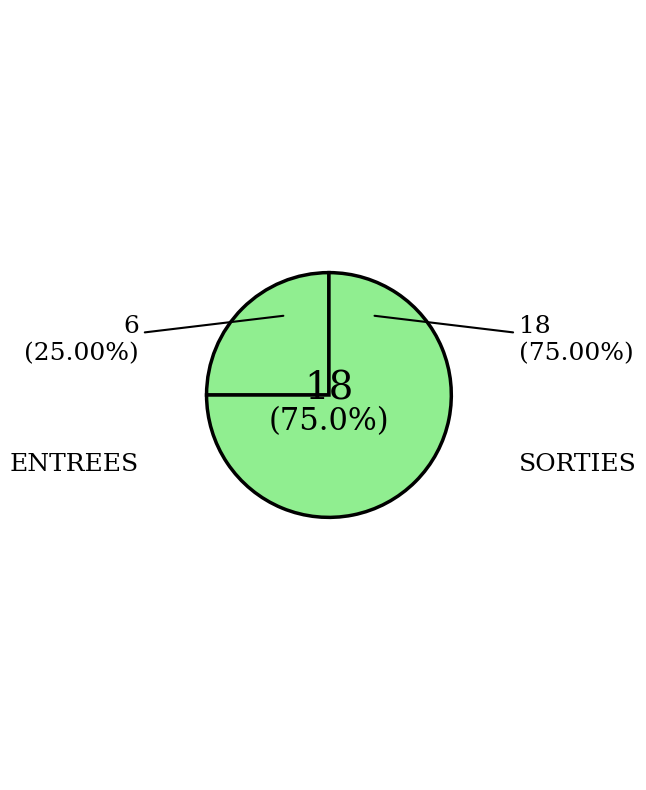

Which slice represents more than half of the pie?

SORTIES